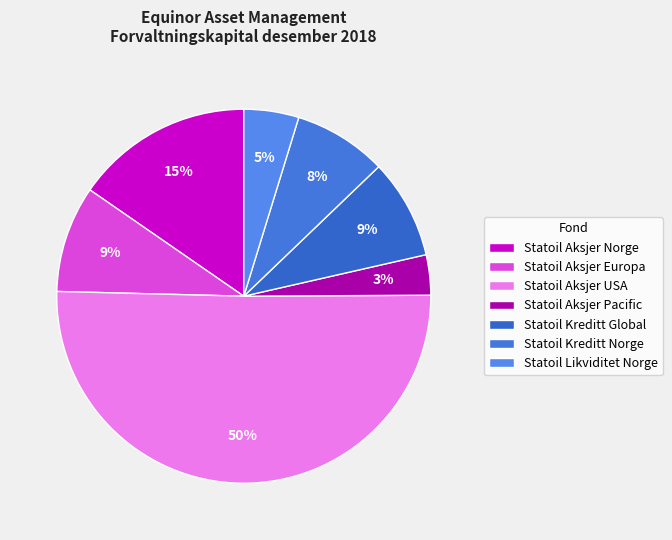

Which category has the biggest portion of the pie?

Statoil Aksjer USA